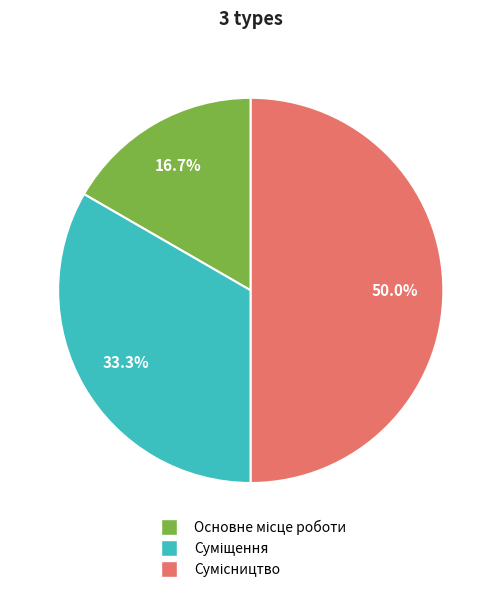

Is it true that Сумісництво is 50% of the pie?

True